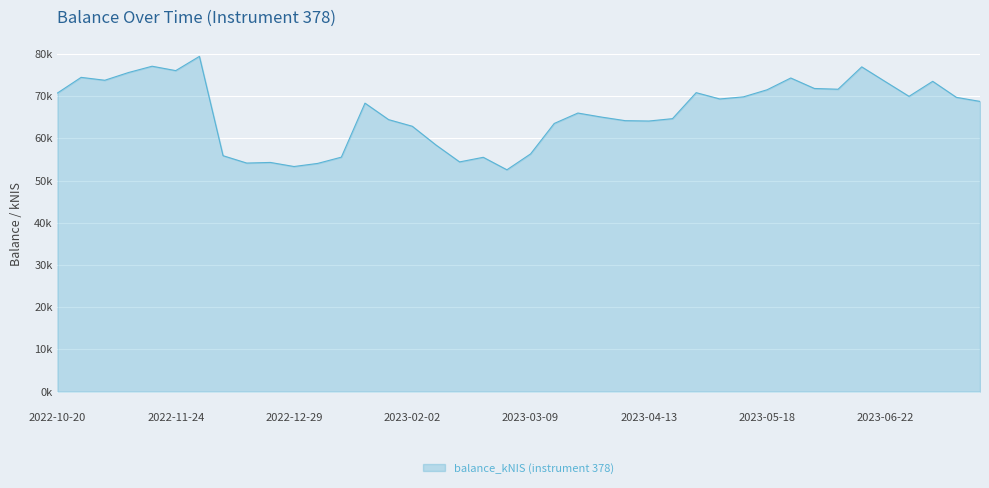

Which label corresponds to the largest value in the chart?

2022-12-01